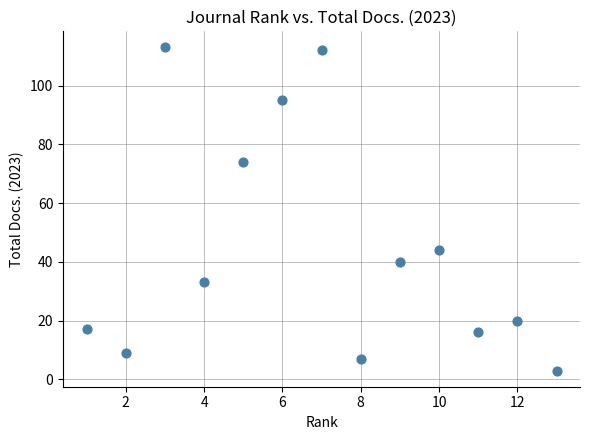

What Y value in the scatter plot is closest to 58?

44